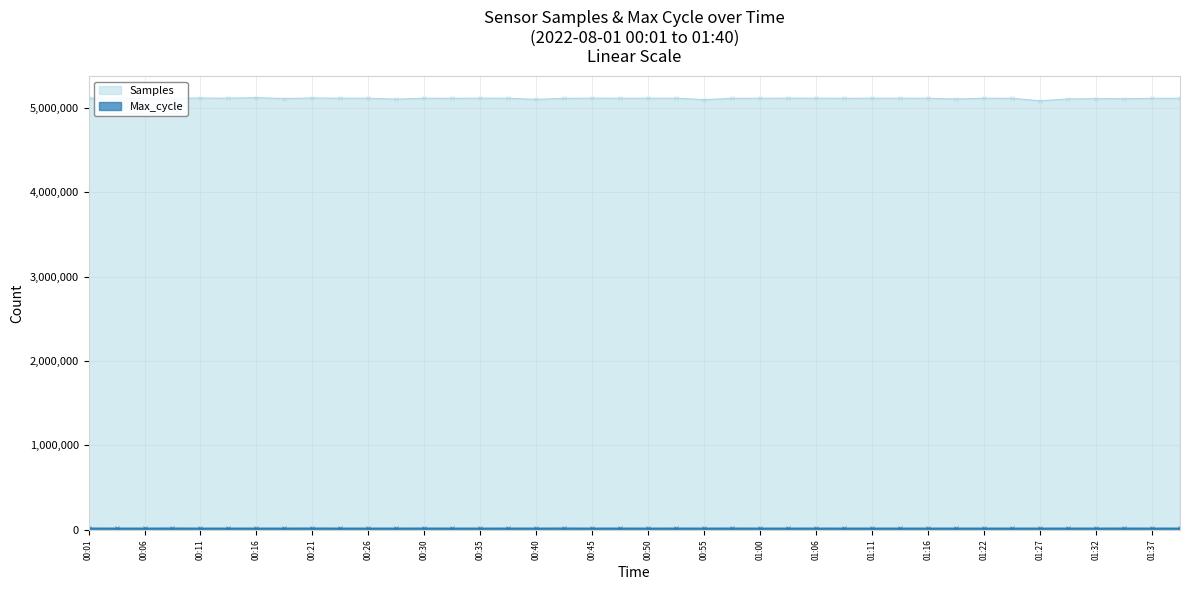

Is it true that Max_cycle equals 7589 at 01:32?

False